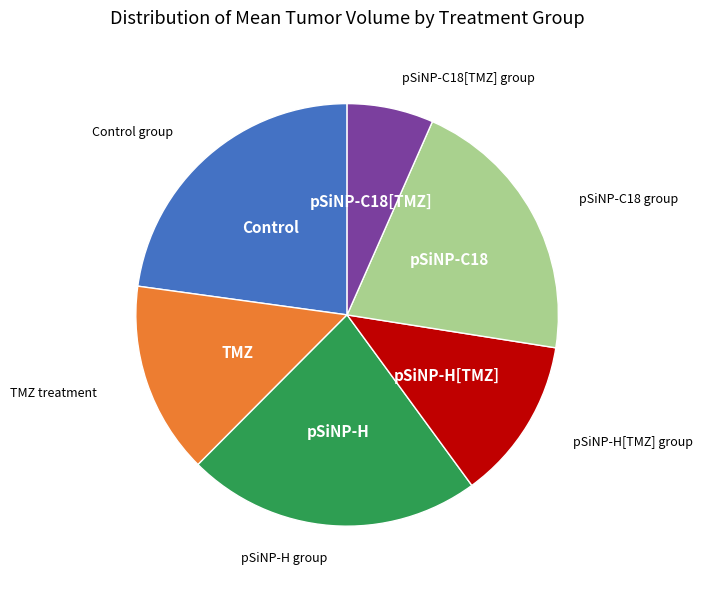

Does any single category account for the majority?

No